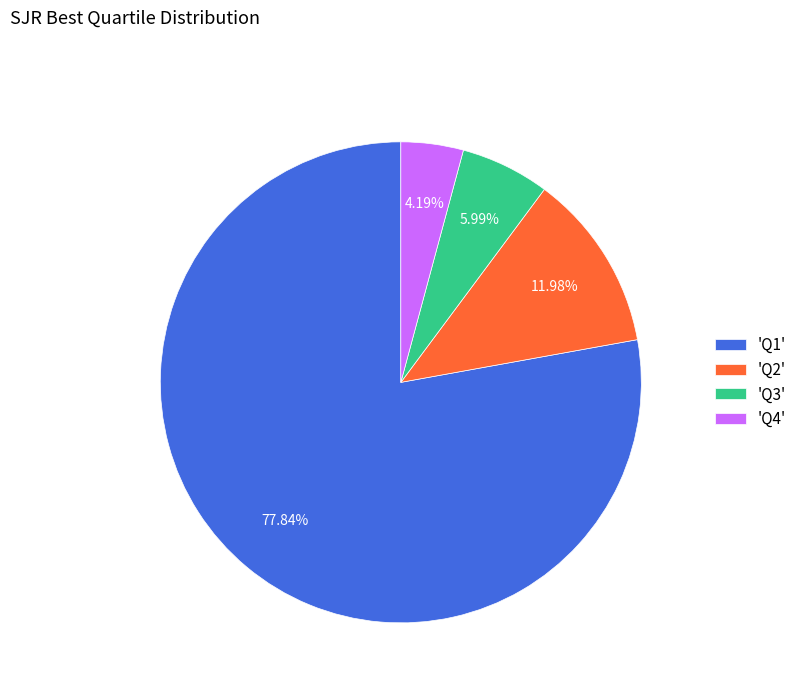

What is the majority slice?

'Q1'